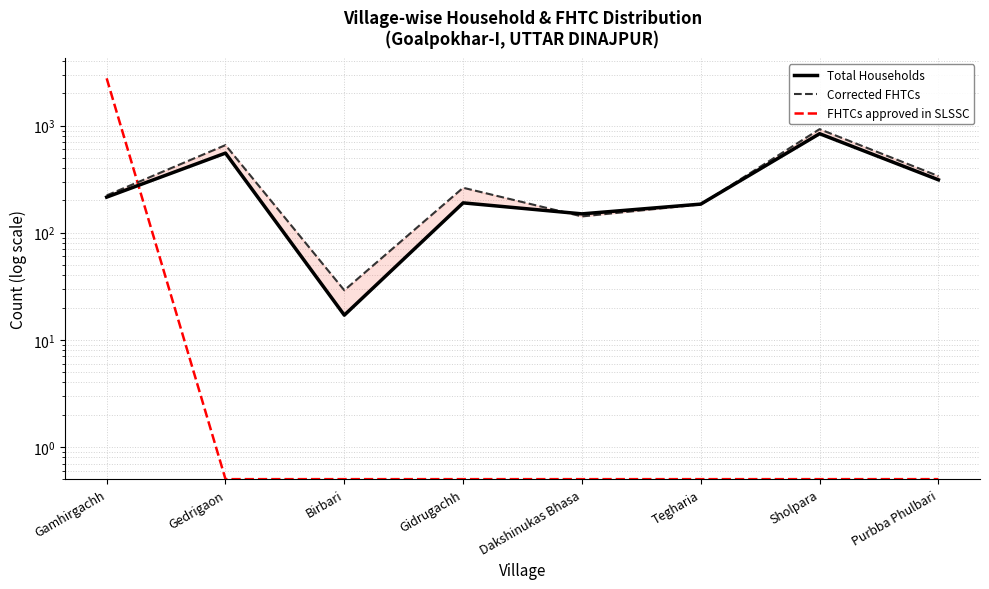

How many interior local valleys does the Total Households series have?

2